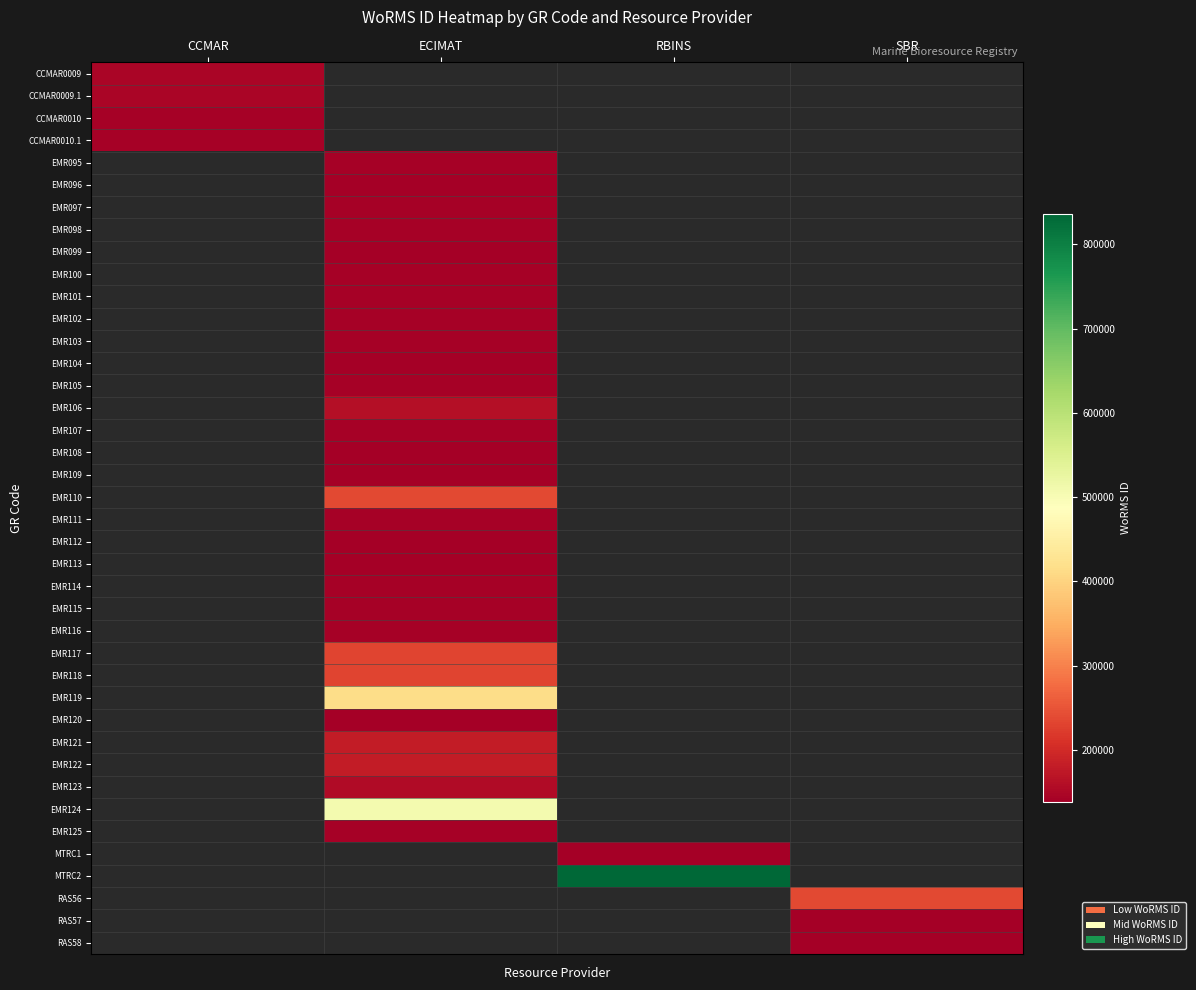

Which category has the lowest value across all series?

ECIMAT